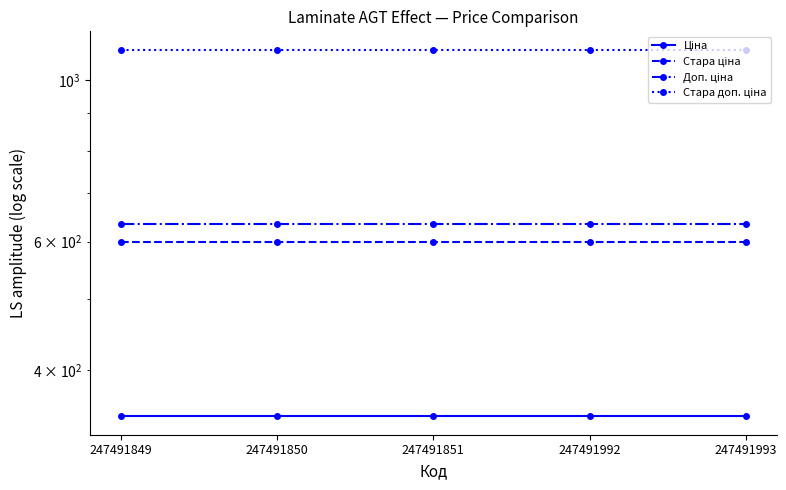

Reading left to right, transcribe all the data shown in this chart.

Ціна: 247491849=345.6	247491850=345.6	247491851=345.6	247491992=345.6	247491993=345.6
Стара ціна: 247491849=599.9	247491850=599.9	247491851=599.9	247491992=599.9	247491993=599.9
Доп. ціна: 247491849=634.0	247491850=634.0	247491851=634.0	247491992=634.0	247491993=634.0
Стара доп. ціна: 247491849=1100.0	247491850=1100.0	247491851=1100.0	247491992=1100.0	247491993=1100.0